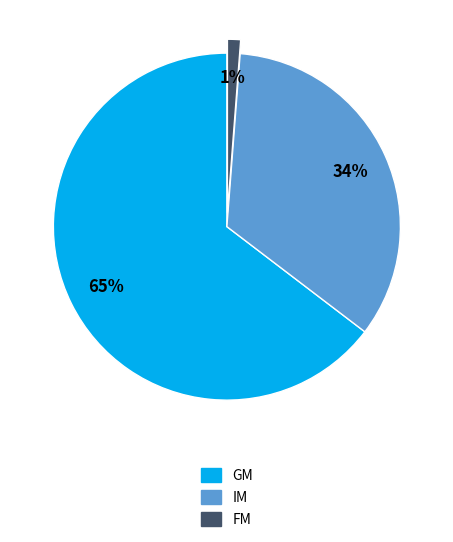

Is there any slice that represents more than half of the pie?

Yes